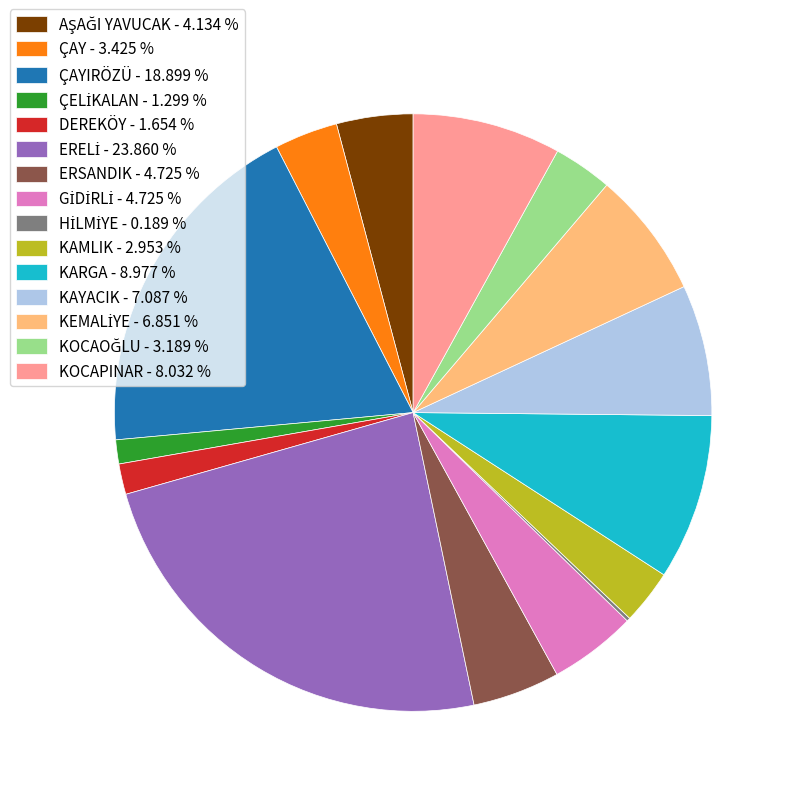

Is there a majority slice in this chart?

No